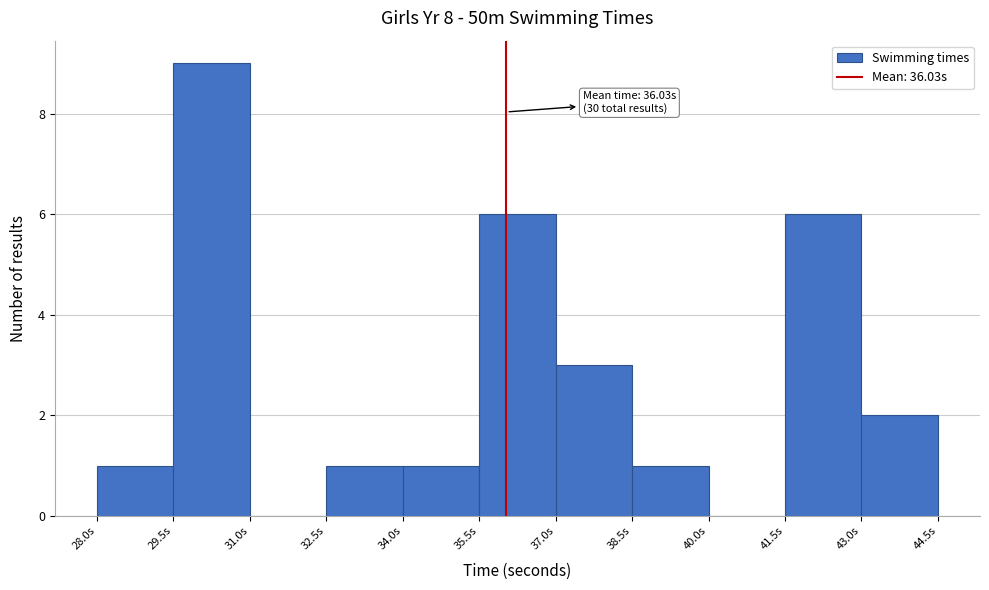

Over which range of the x-axis is the bar tallest?

29.5 to 31.0